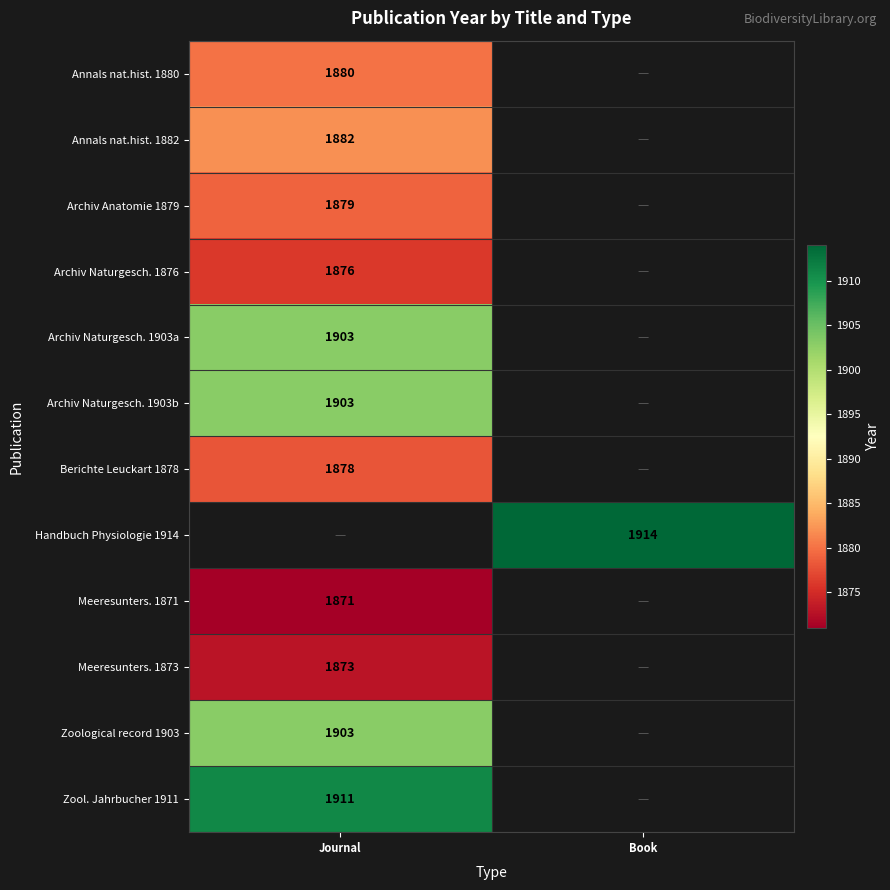

True or false: Archiv Naturgesch. 1903b has a value of 1156 at Journal.

False